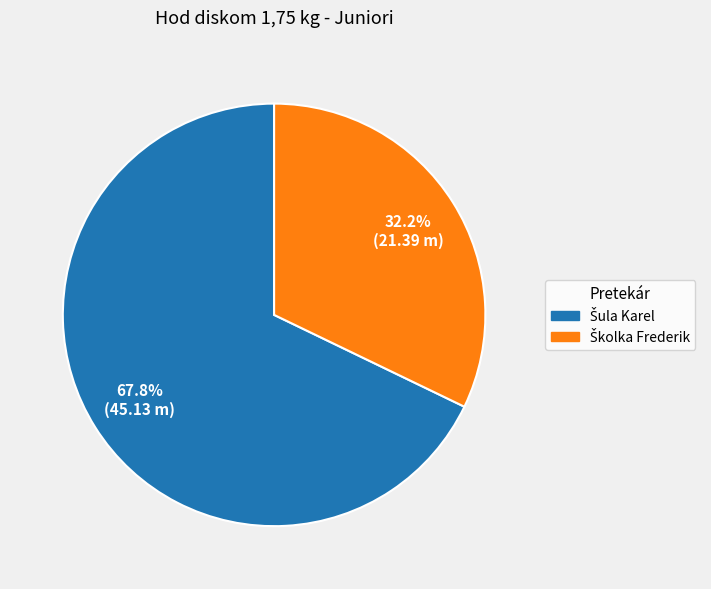

To the nearest percent, what is the average slice percentage?

50%